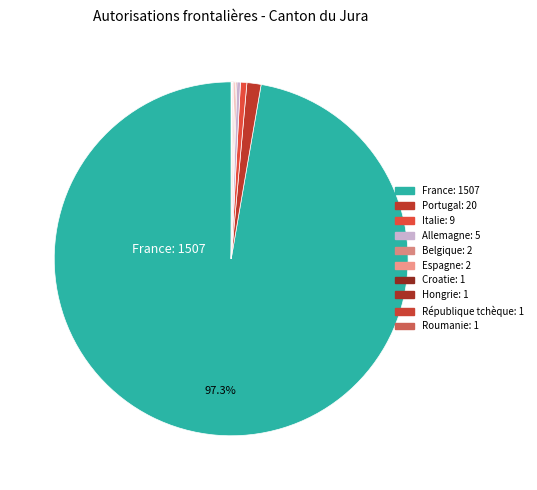

Rank the categories by value from highest to lowest.

France, Portugal, Italie, Allemagne, Belgique, Espagne, Croatie, Hongrie, République tchèque, Roumanie